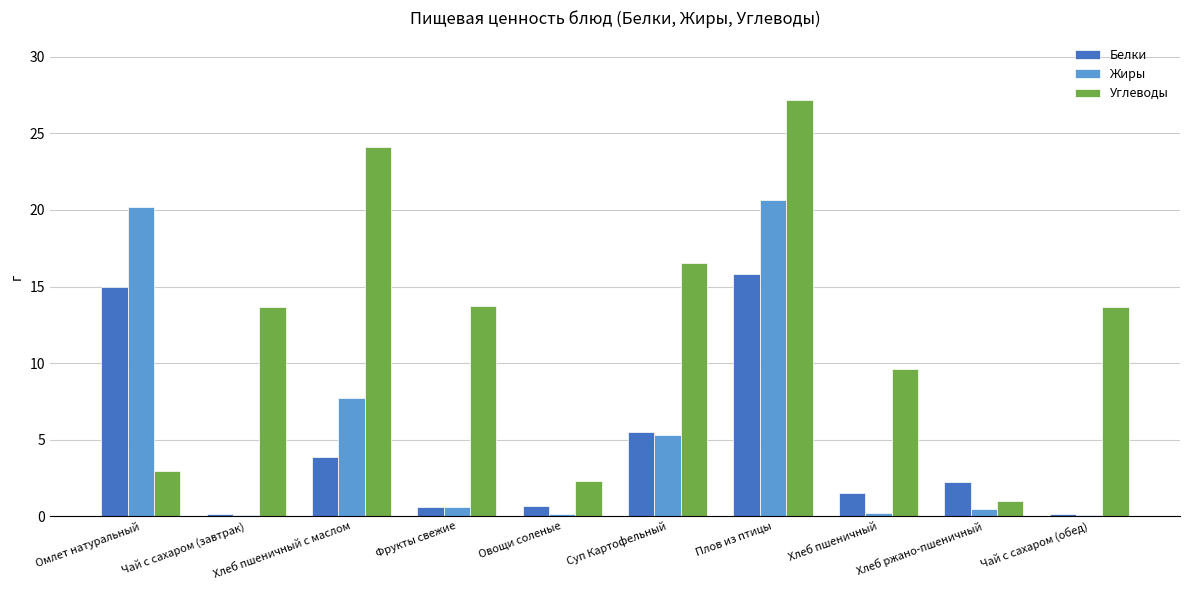

Where is Жиры nearest to the value 10?

Хлеб пшеничный с маслом